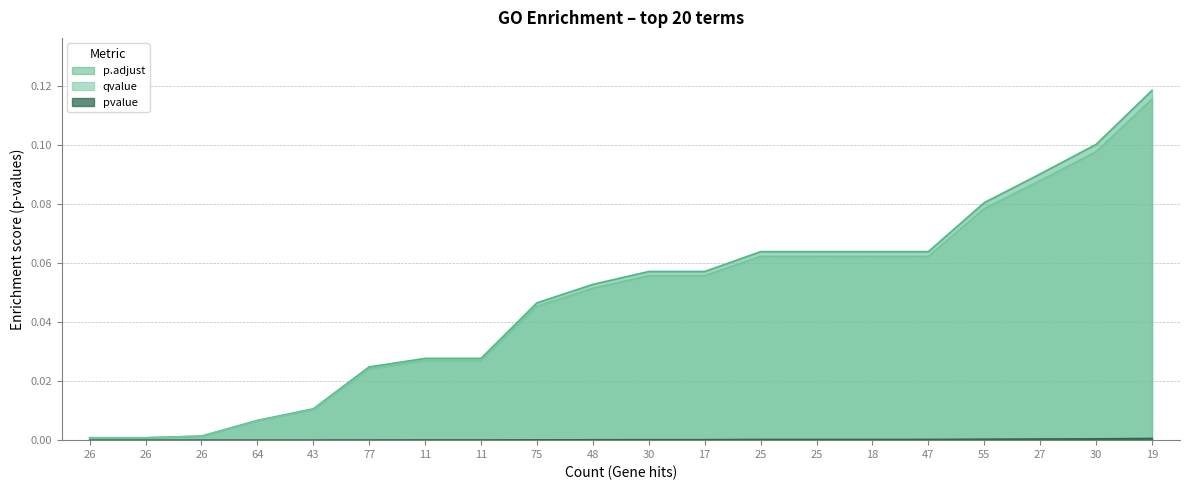

Is the value of p.adjust at 25 greater than the value of pvalue at 11?

Yes